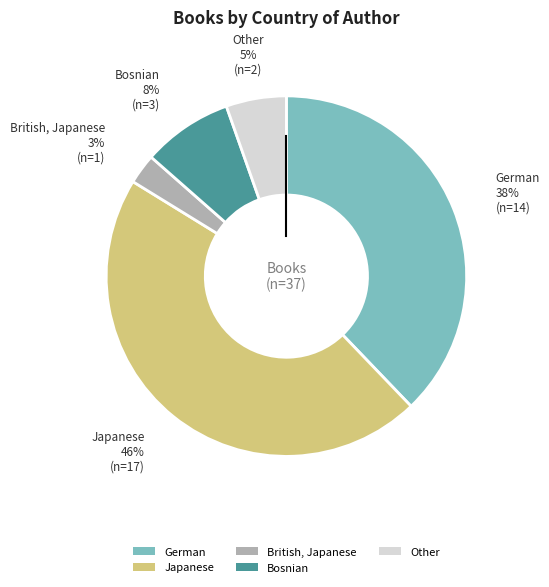

Does any single category account for the majority?

No